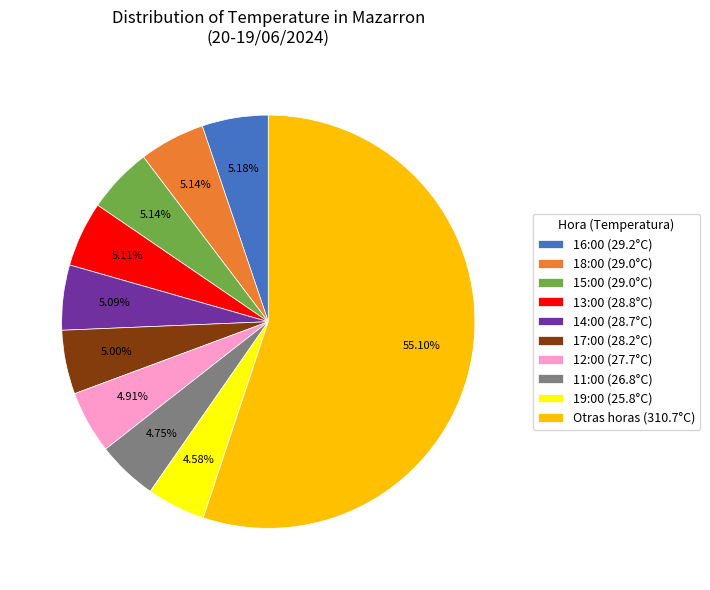

Between 19:00 (25.8°C) and Otras horas (310.7°C), which is larger?

Otras horas (310.7°C)